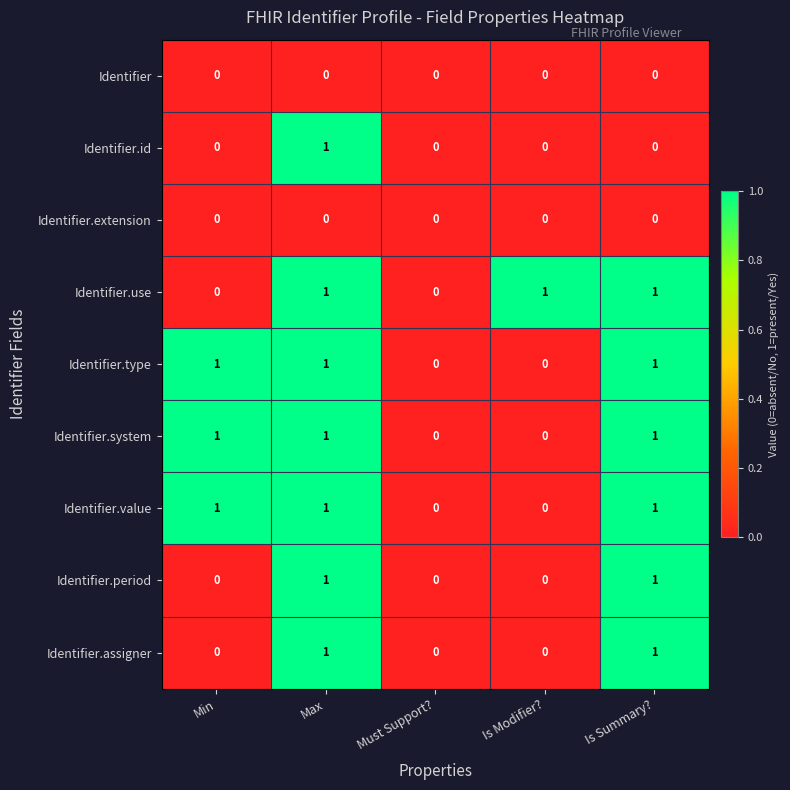

Is the value of Identifier at Is Summary? greater than the value of Identifier.assigner at Max?

No